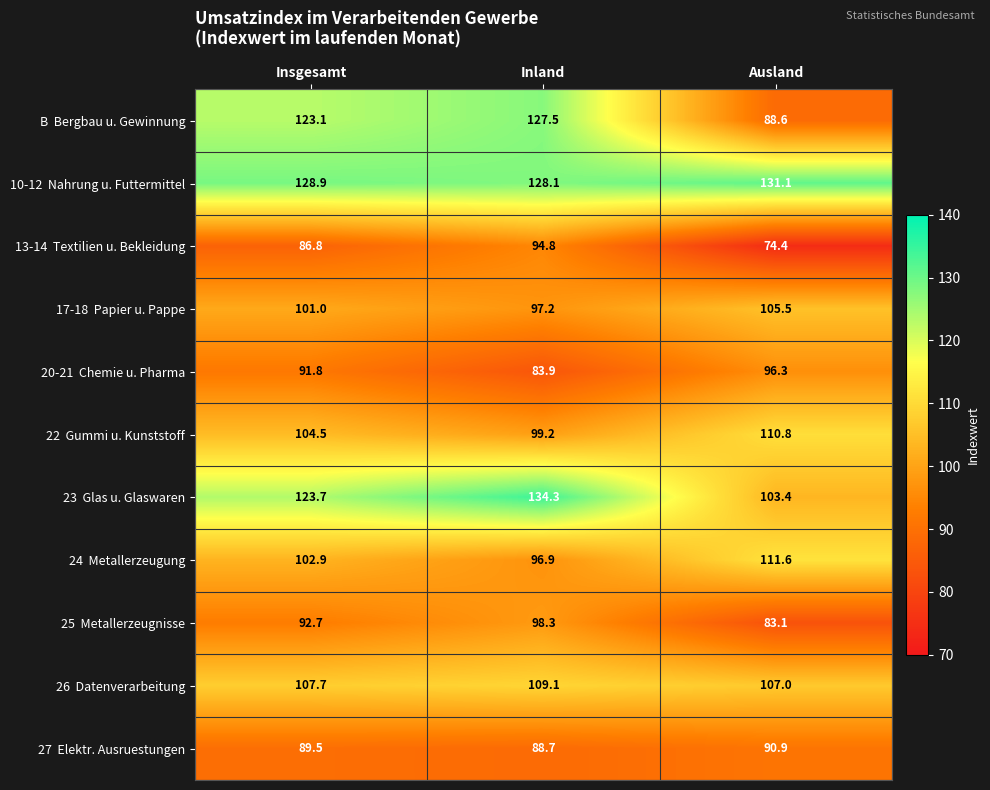

What is the greatest value displayed?

134.3